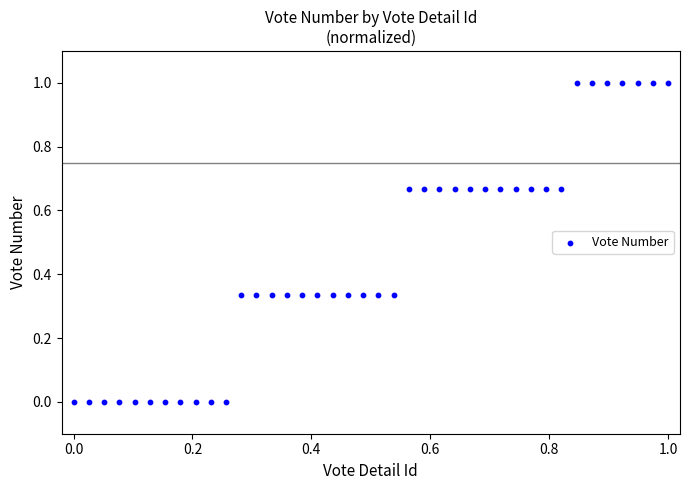

What is the range of X values (max minus min)?

1.0